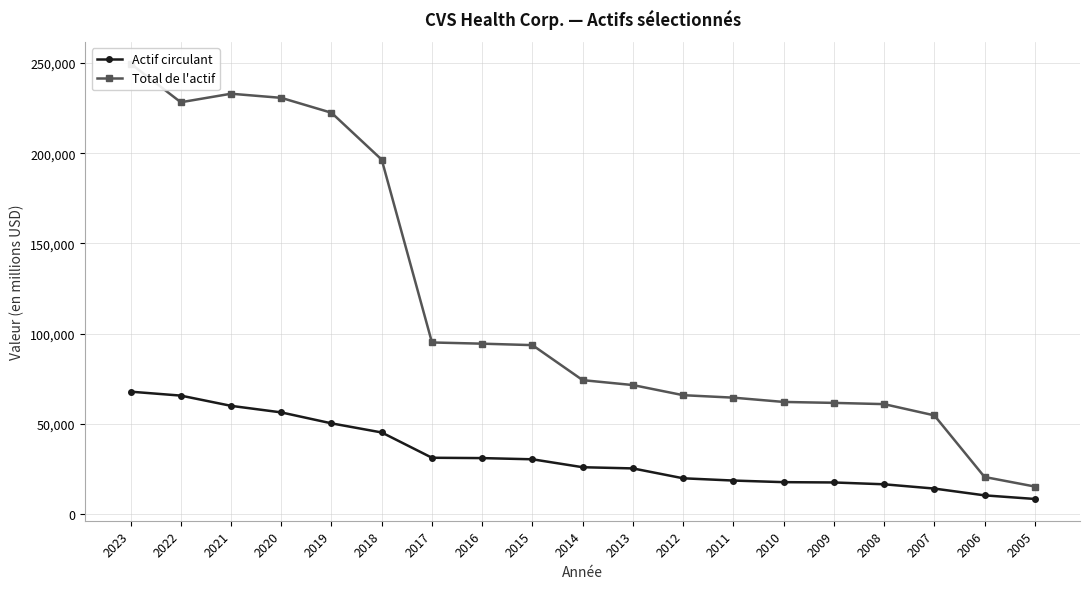

At which label is Total de l'actif closest to 132505?

2017